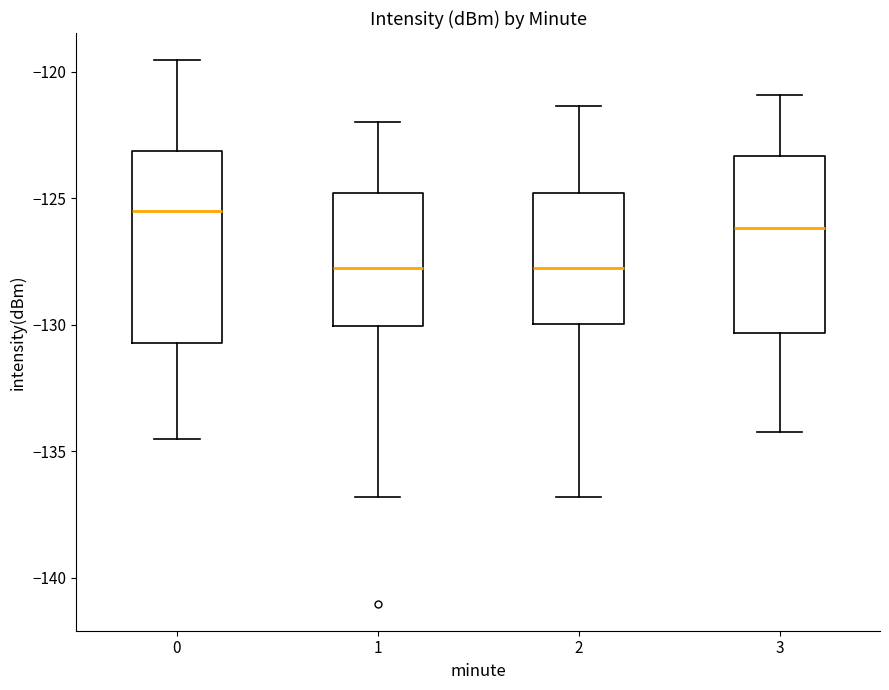

Where does the median line of the box at x = 3 sit on the y-axis? The values are not printed on the chart, so give them approximately, as read against the axis.

-126.0